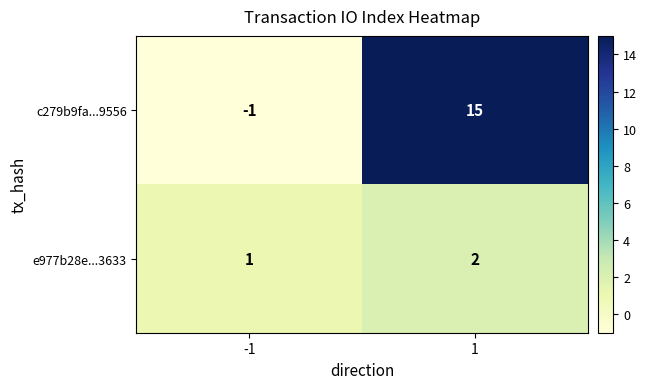

Reading left to right, list all the values displayed in this chart.

c279b9fa...9556: -1=-1	1=15
e977b28e...3633: -1=1	1=2